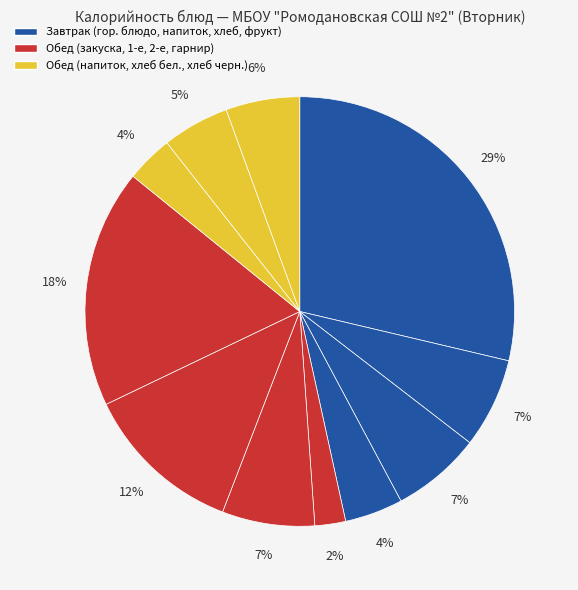

Rank the categories by value from lowest to highest.

Салат из моркови с сахаром, Чай с сахаром, Фрукты (яблоки), Хлеб пшеничный (обед), Хлеб ржано-пшеничный, Хлеб пшеничный (завтрак), Кофейный напиток, Борщ из свежей капусты, Шницель рубленый из мяса птицы, Пюре из бобовых с маслом, Запеканка рисовая с творогом